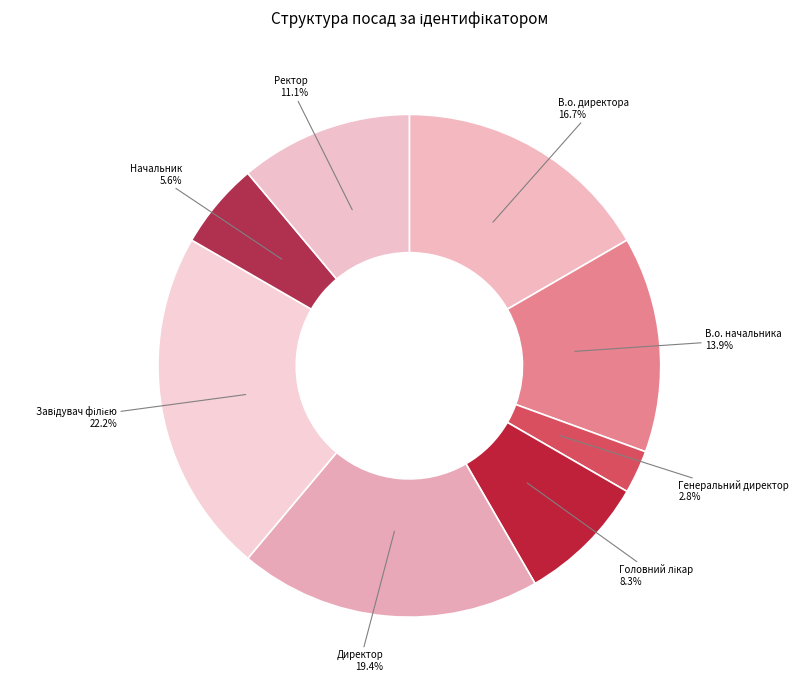

How much of the chart is everything except Директор?

80.6%